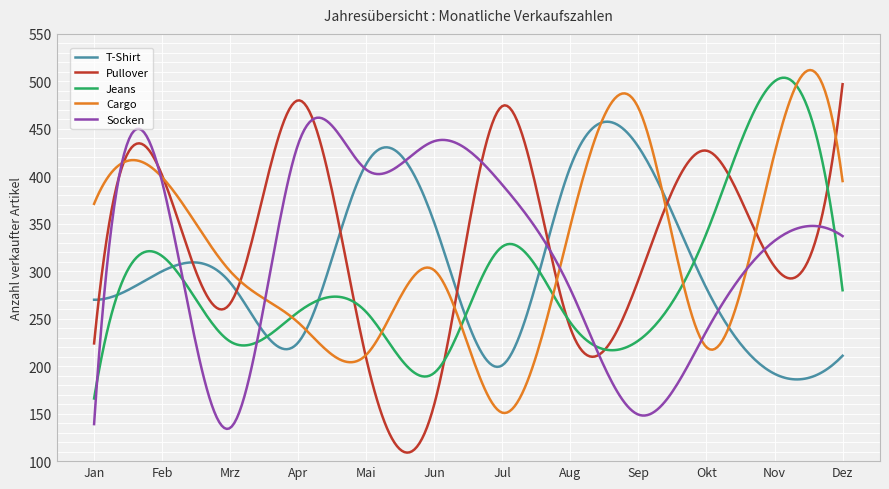

After their last crossing, which series has the higher values: Jeans or Cargo?

Cargo